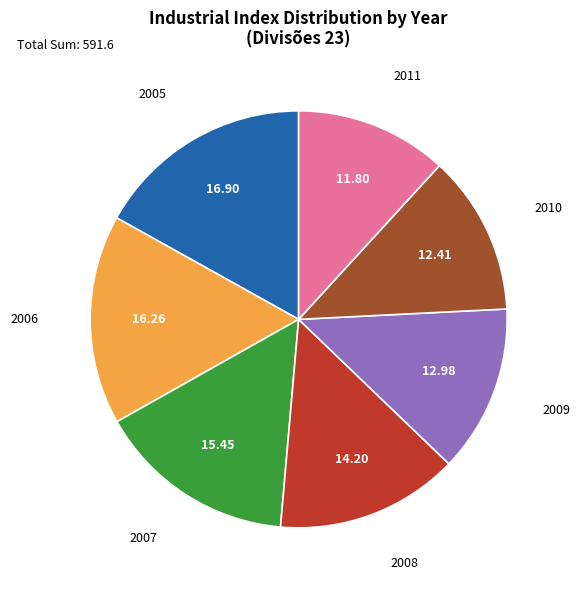

Is there any slice that represents more than half of the pie?

No